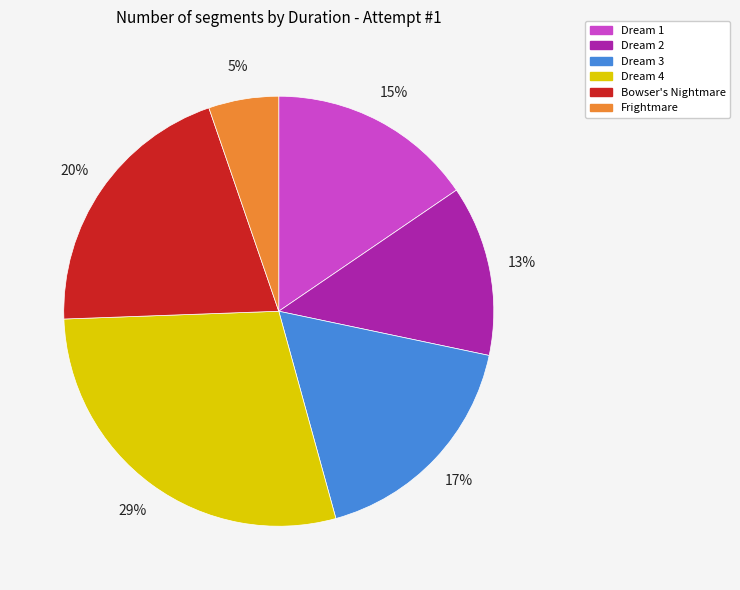

To the nearest percent, what is the average slice percentage?

17%